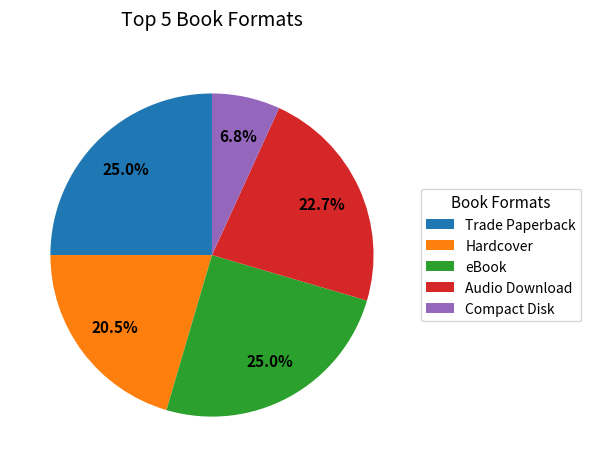

Which category has the smallest portion of the pie?

Compact Disk